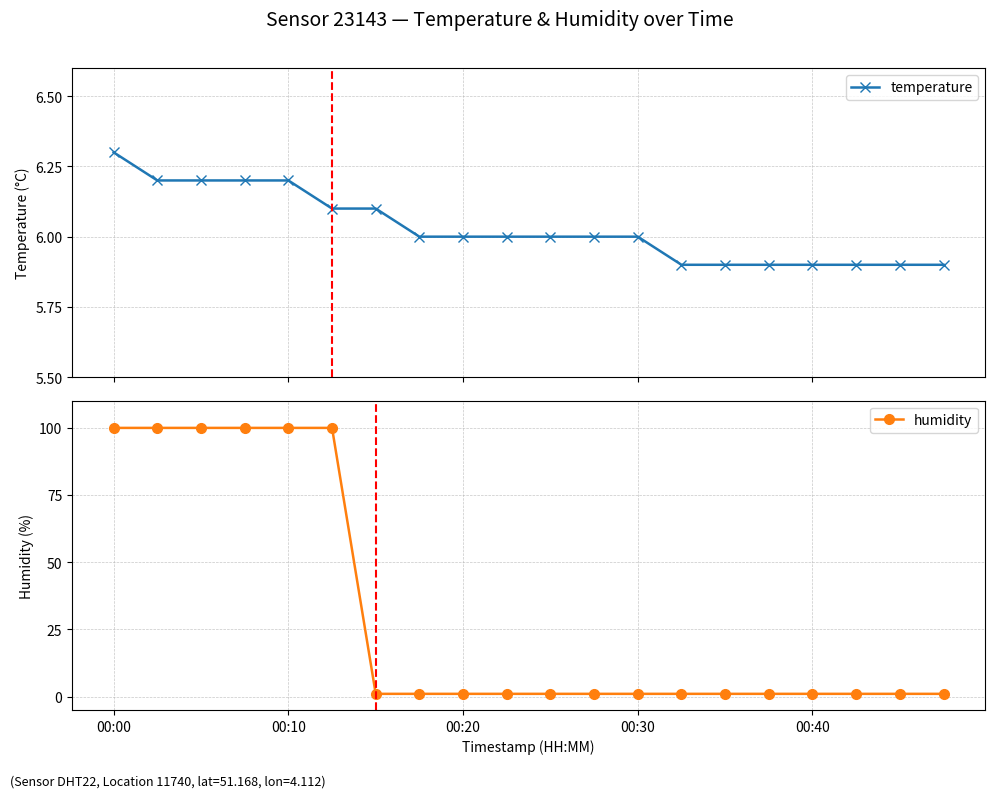

After their last crossing, which series has the higher values: humidity or temperature?

temperature